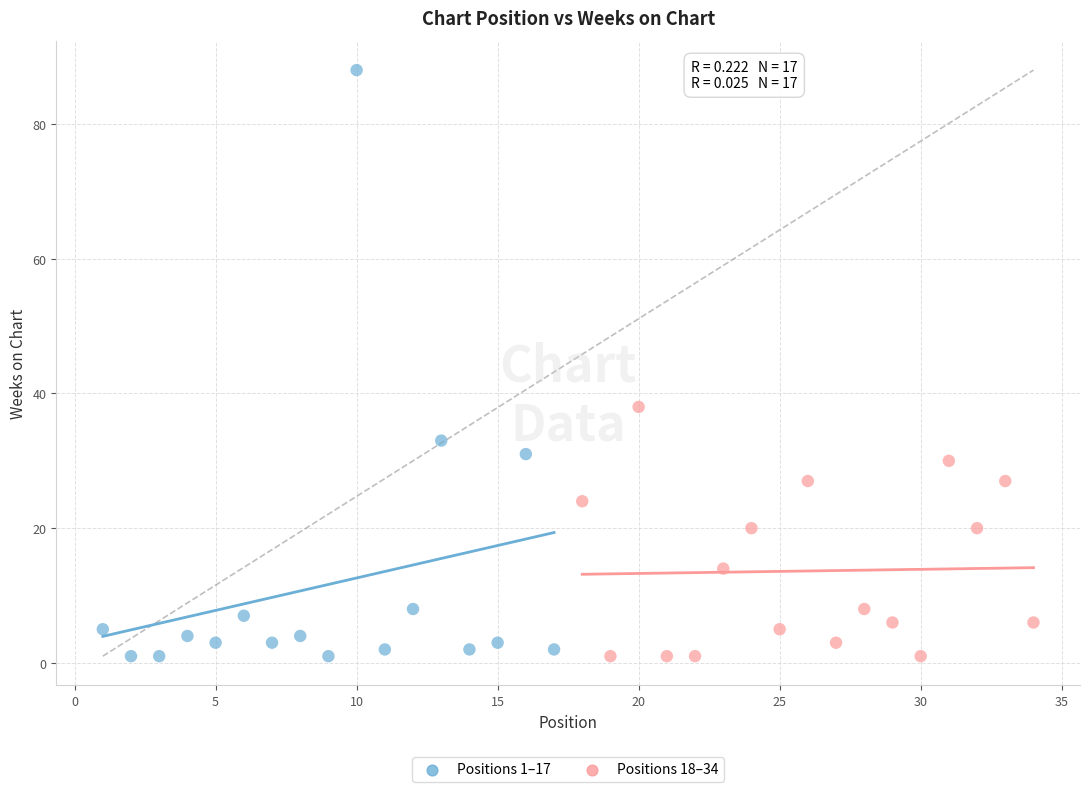

Which series contains the highest Y value?

Positions 1–17